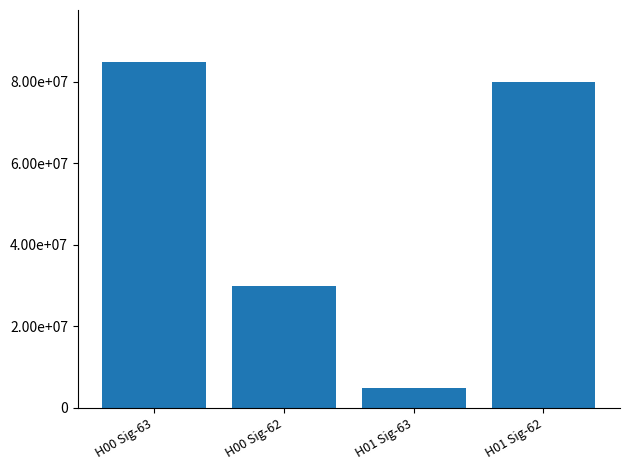

The chart shows a value of 4996411 at H01 Sig-63. True or false?

True